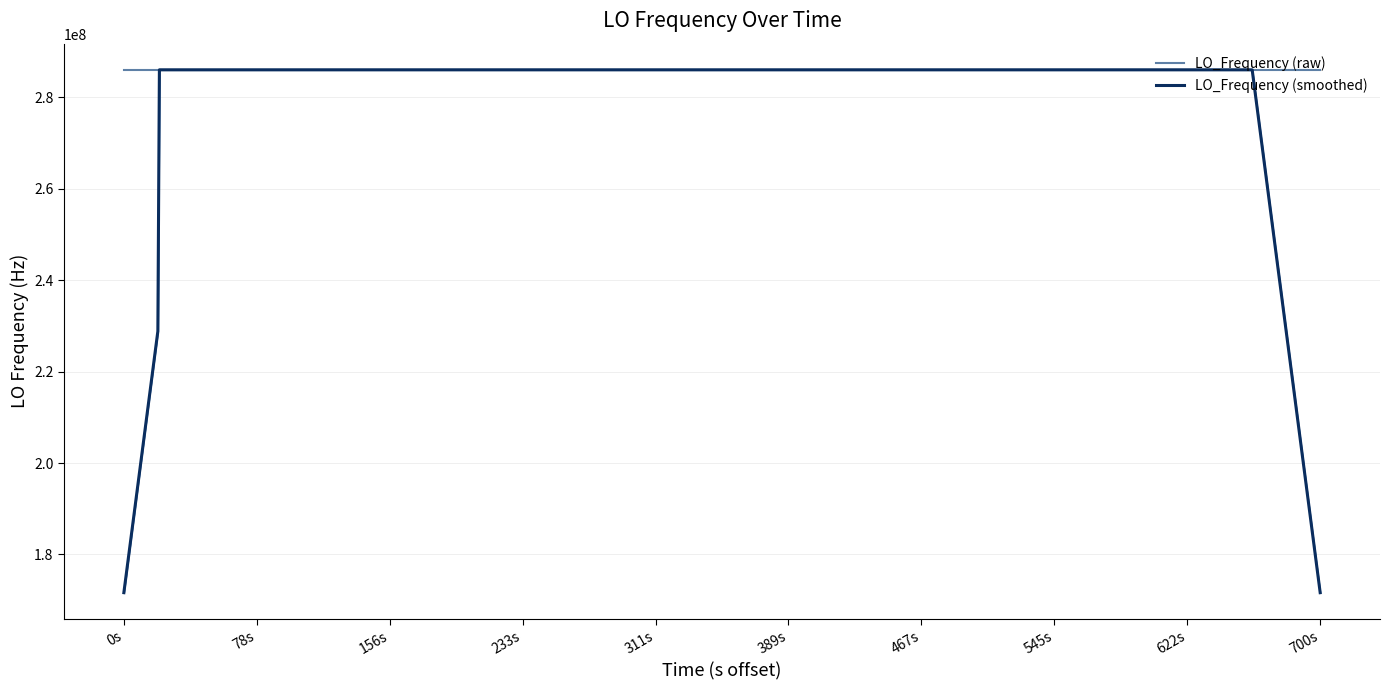

True or false: LO_Frequency (raw) and LO_Frequency (smoothed) intersect in this chart.

True